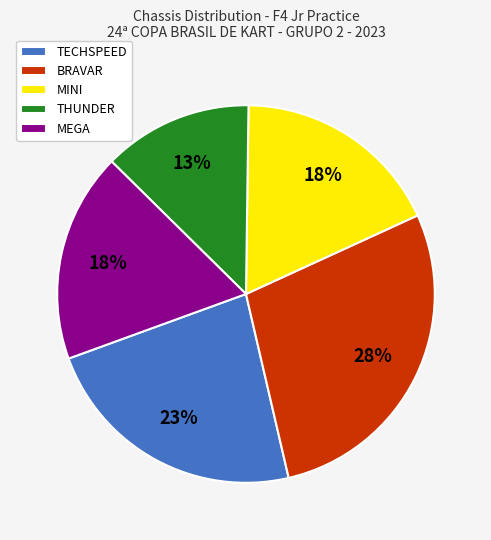

Which slice is the smallest?

THUNDER